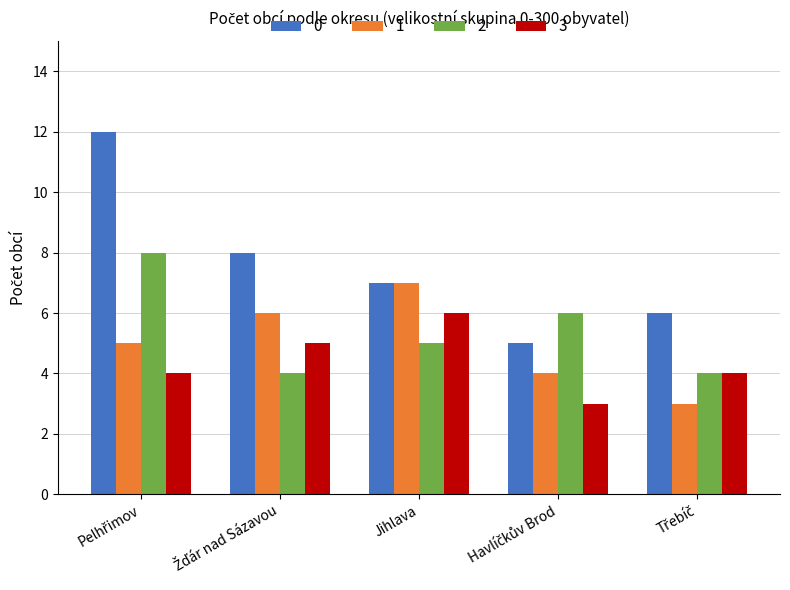

Reading left to right, extract all data points from this chart.

0: 12	8	7	5	6
1: 5	6	7	4	3
2: 8	4	5	6	4
3: 4	5	6	3	4